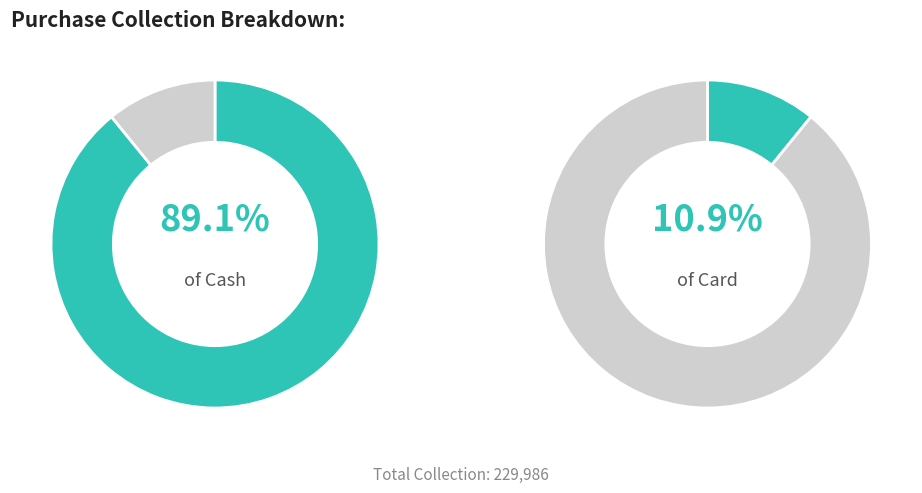

What percentage is the Cash slice, to the nearest percent?

89%